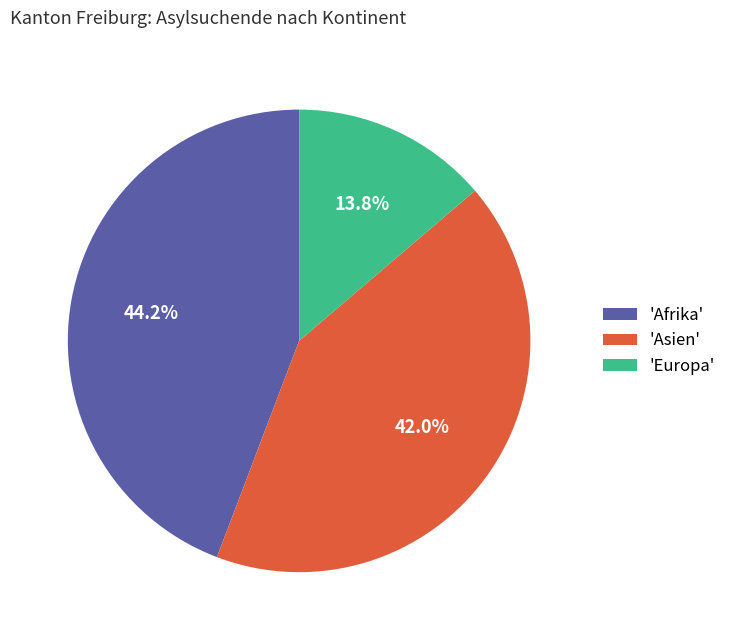

What percentage is NOT represented by 'Afrika'?

55.8%